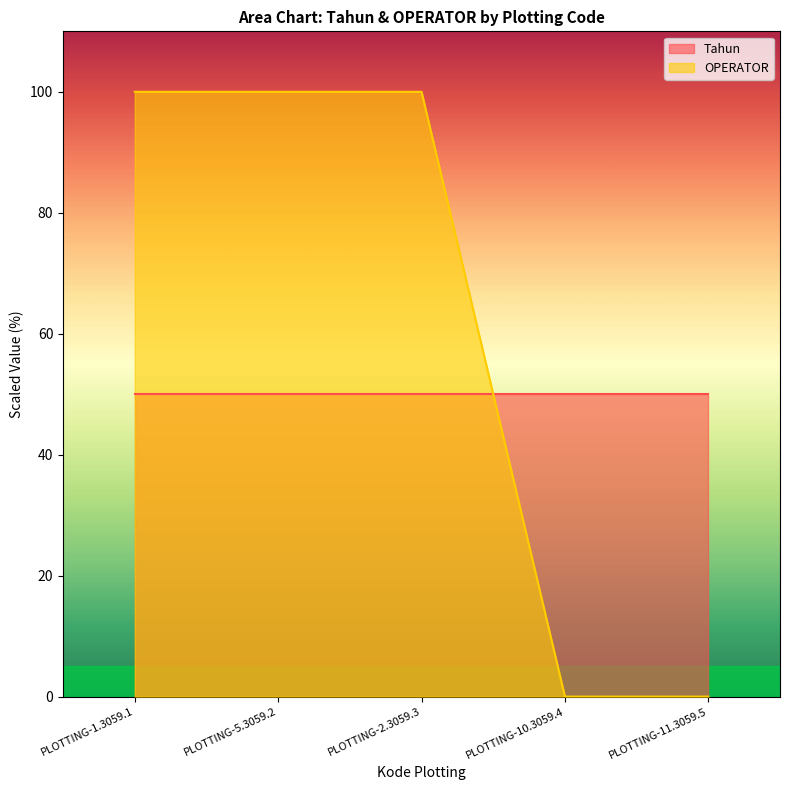

Does the chart have visible grid lines?

No